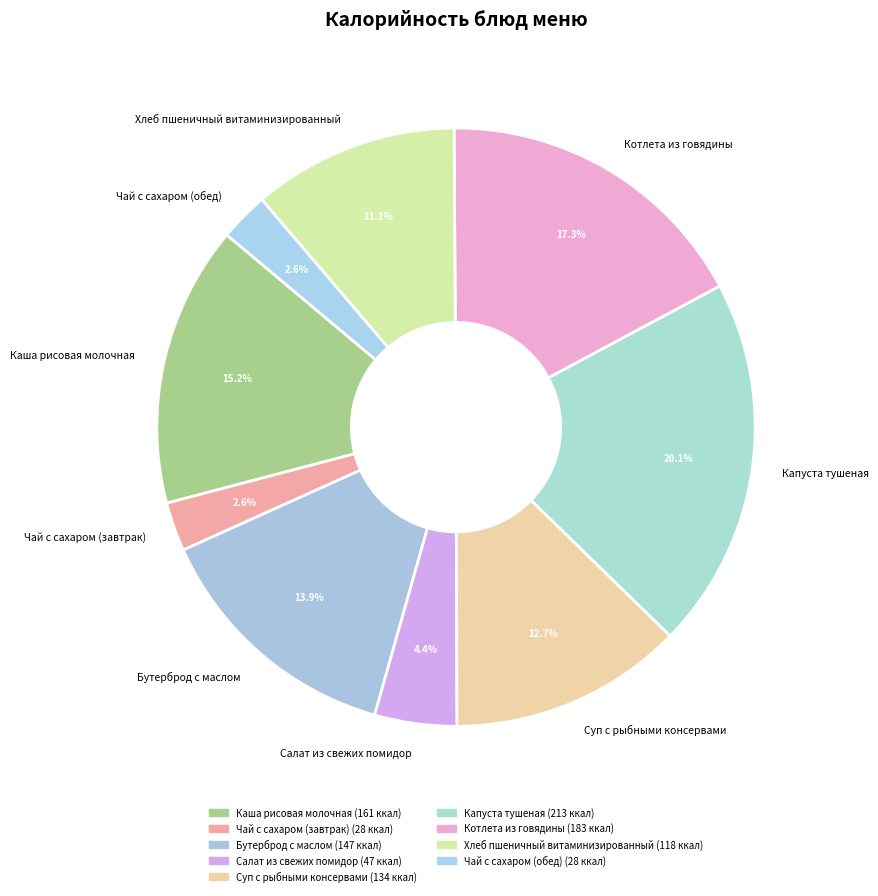

To the nearest percent, what percentage of the pie is Суп с рыбными консервами?

13%